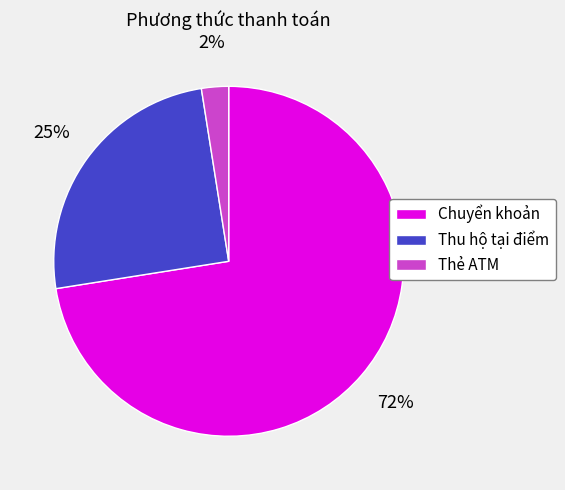

To the nearest percent, what portion does Thu hộ tại điểm represent?

25%